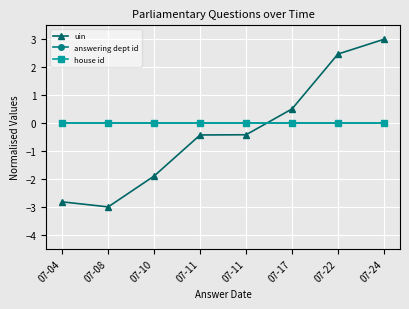

Is this an area chart (filled region under the line)?

No